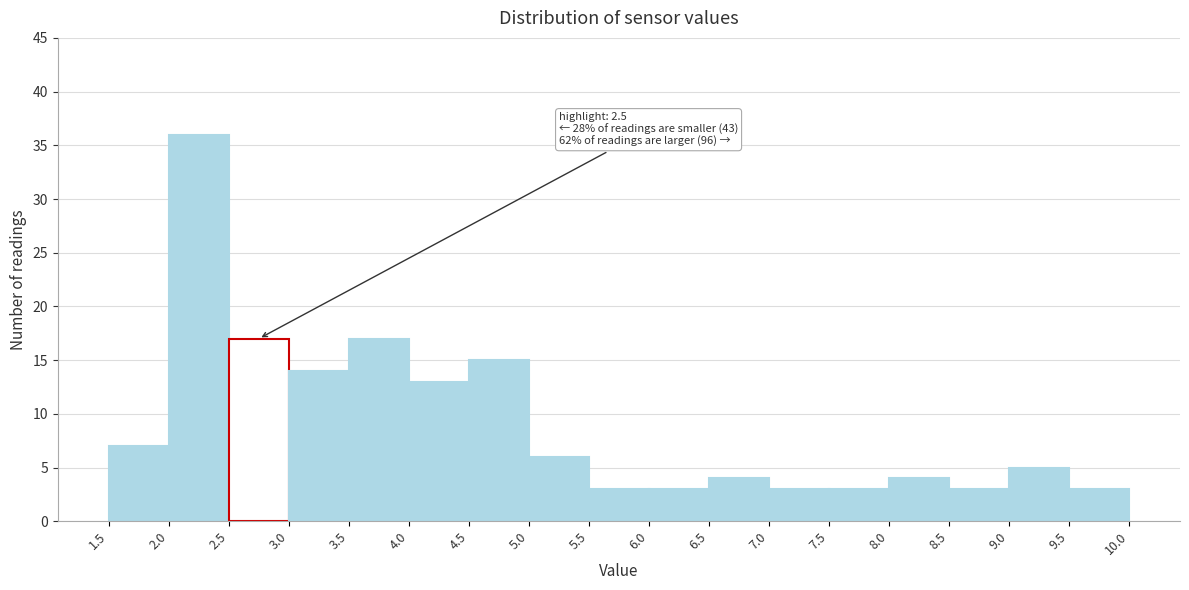

Which range on the x-axis has the tallest bar?

2.0 to 2.5